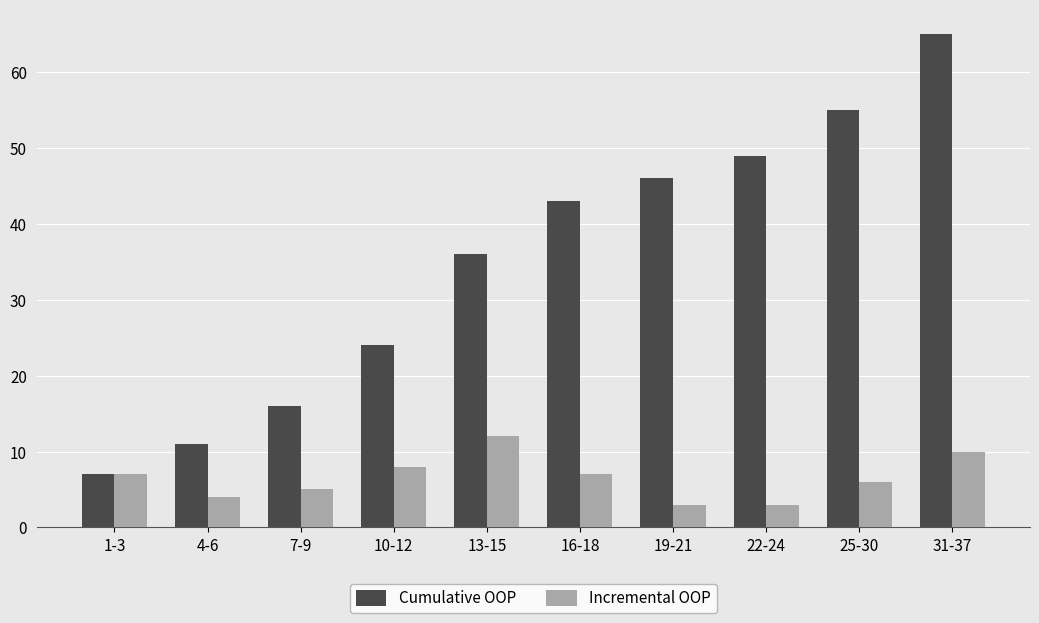

What is the difference between the highest and lowest values at 16-18?

36